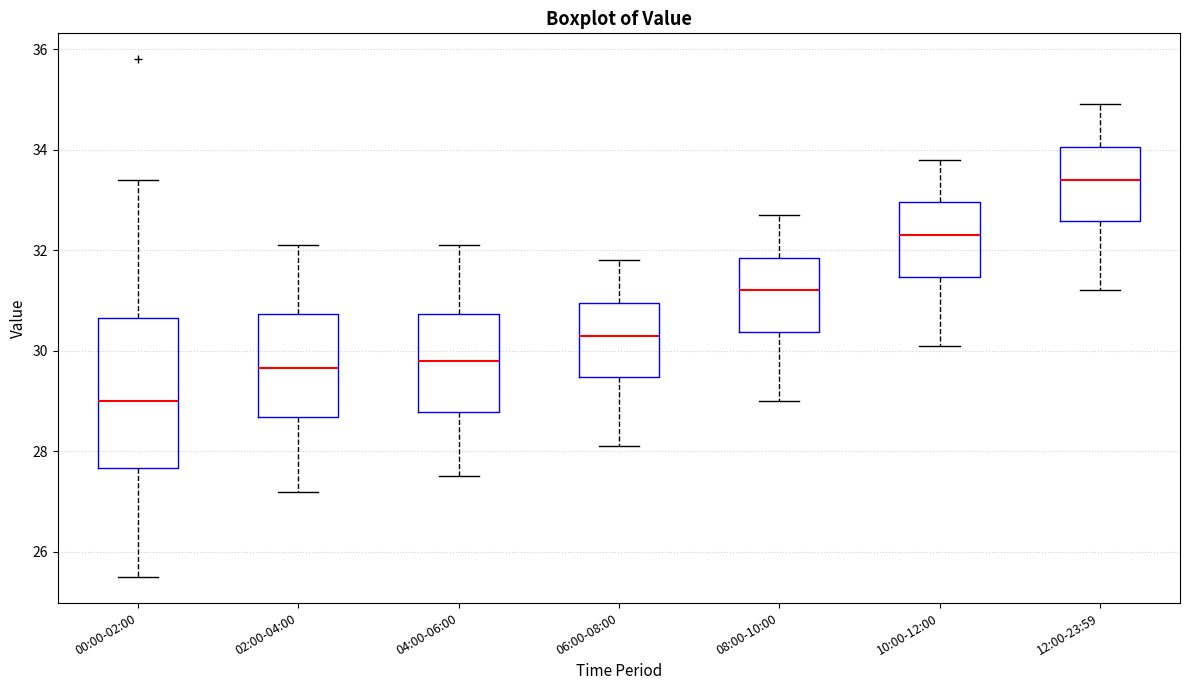

Reading left to right, read every box against the y-axis: the position of its median line, the range the box covers, and the ends of its whiskers. The values are not printed on the chart, so give them approximately, as read against the axis.

00:00-02:00: median 29.0, box 27.6 to 30.6, whiskers 25.6 to 33.4
02:00-04:00: median 29.6, box 28.6 to 30.8, whiskers 27.2 to 32.2
04:00-06:00: median 29.8, box 28.8 to 30.8, whiskers 27.6 to 32.2
06:00-08:00: median 30.4, box 29.4 to 31.0, whiskers 28.2 to 31.8
08:00-10:00: median 31.2, box 30.4 to 31.8, whiskers 29.0 to 32.8
10:00-12:00: median 32.4, box 31.4 to 33.0, whiskers 30.2 to 33.8
12:00-23:59: median 33.4, box 32.6 to 34.0, whiskers 31.2 to 35.0